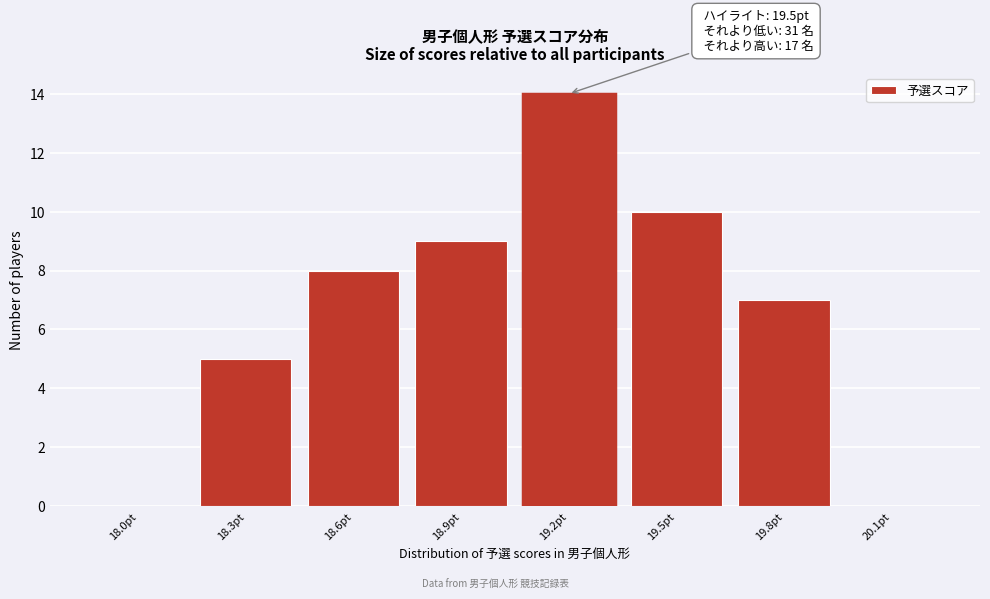

Reading right to left, extract all data points from this chart.

20.1pt=0	19.8pt=7	19.5pt=10	19.2pt=14	18.9pt=9	18.6pt=8	18.3pt=5	18.0pt=0